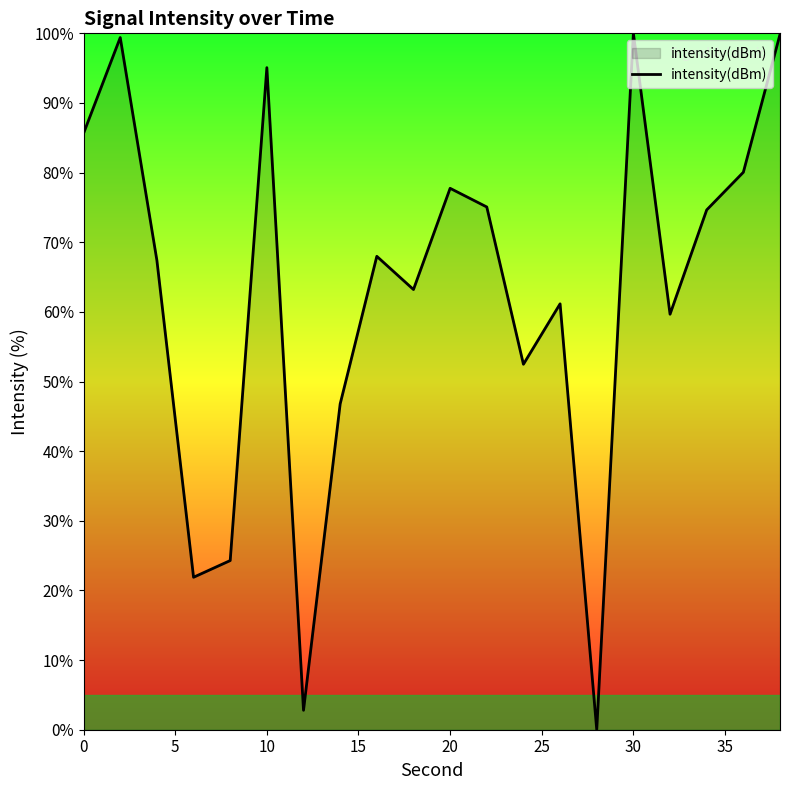

How many lines are shown in the chart?

1